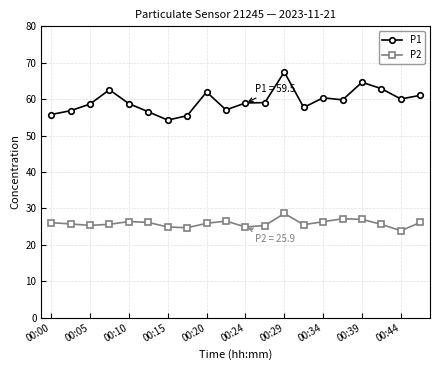

True or false: P1 has more than 2 interior local peaks.

True